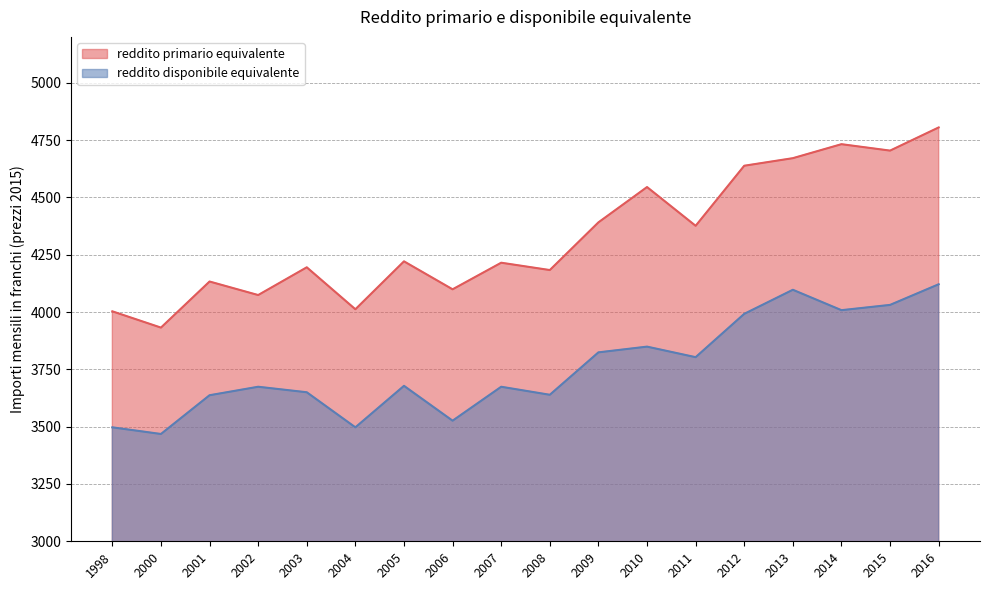

Rank the categories by reddito disponibile equivalente value from highest to lowest.

2016, 2013, 2015, 2014, 2012, 2010, 2009, 2011, 2005, 2002, 2007, 2003, 2008, 2001, 2006, 1998, 2004, 2000